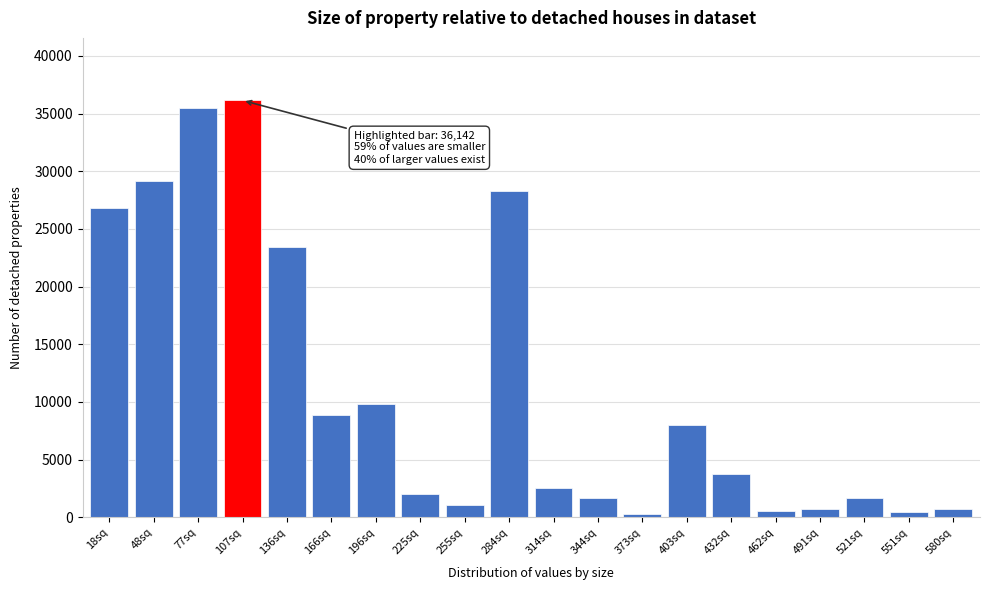

What is the sum of all values?

221328